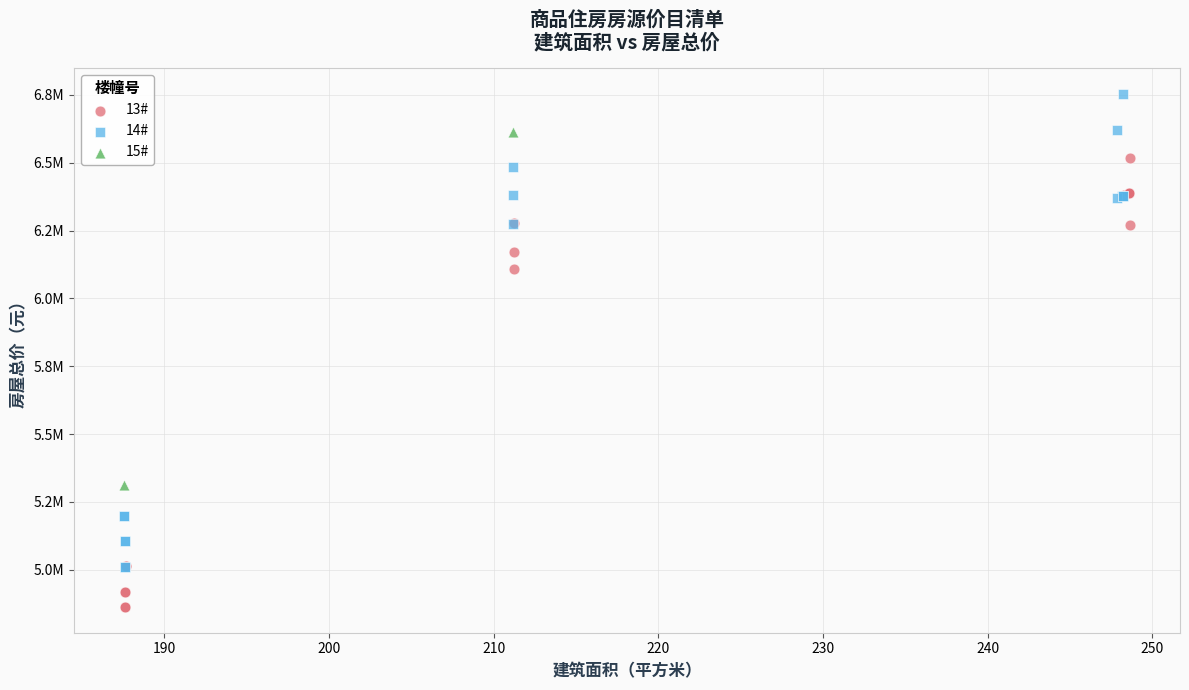

Which series has the widest spread of Y values?

14#